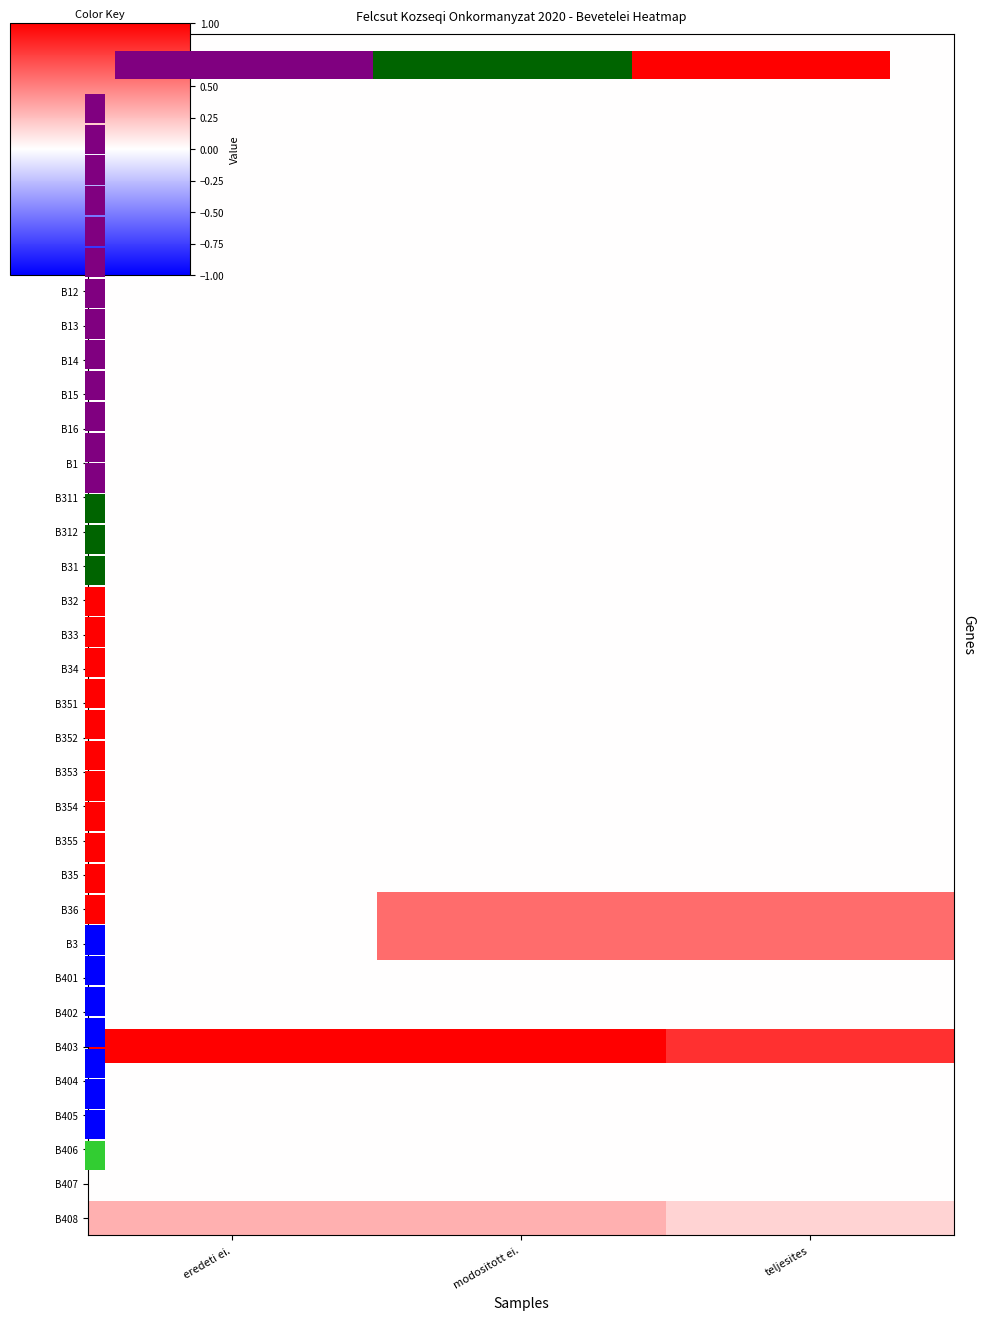

Which category has the lowest value across all series?

eredeti ei.